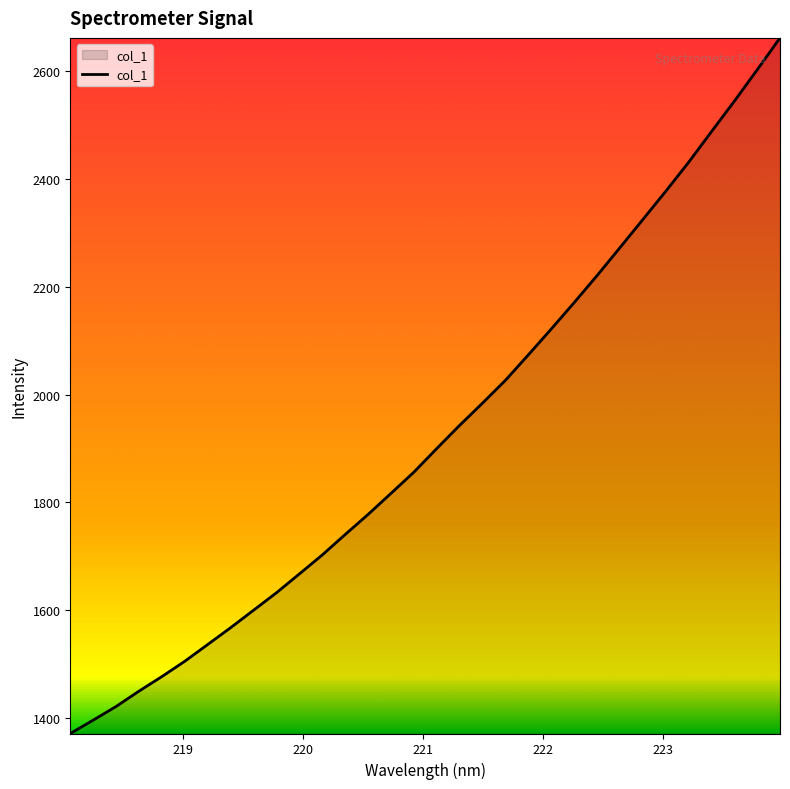

What is the greatest value displayed?

2662.1